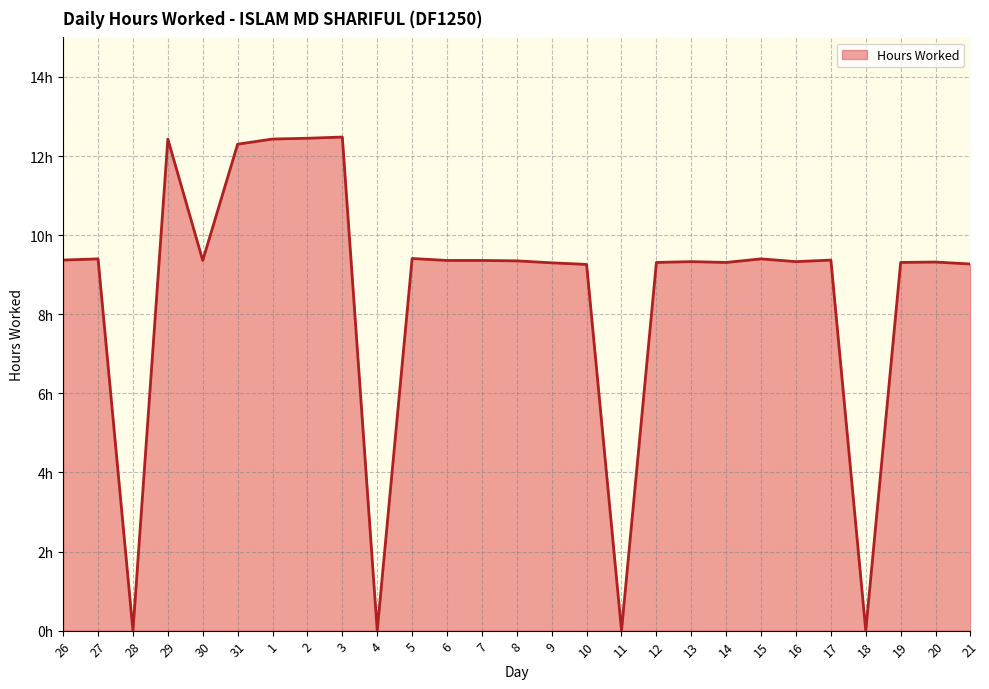

How many interior local peaks (higher than both neighbors) does the data have?

8